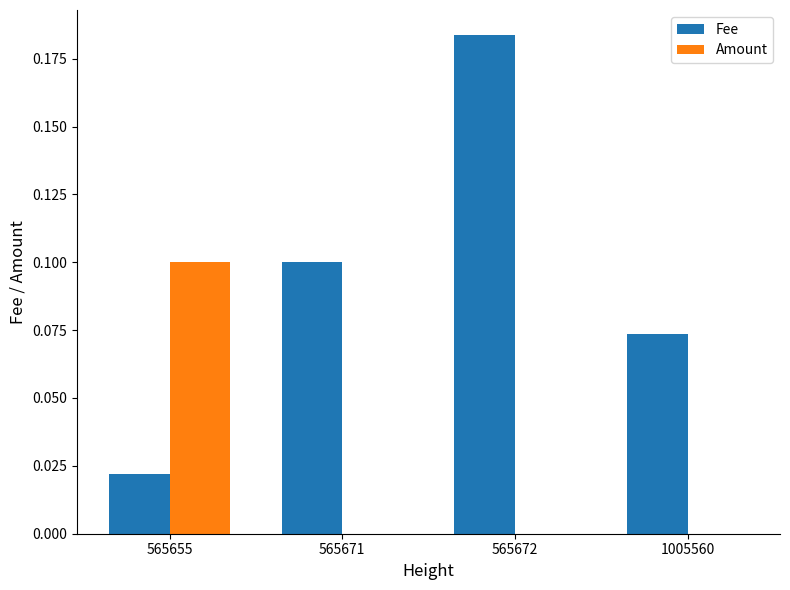

Is the value of Amount at 565671 greater than the value of Fee at 565672?

No